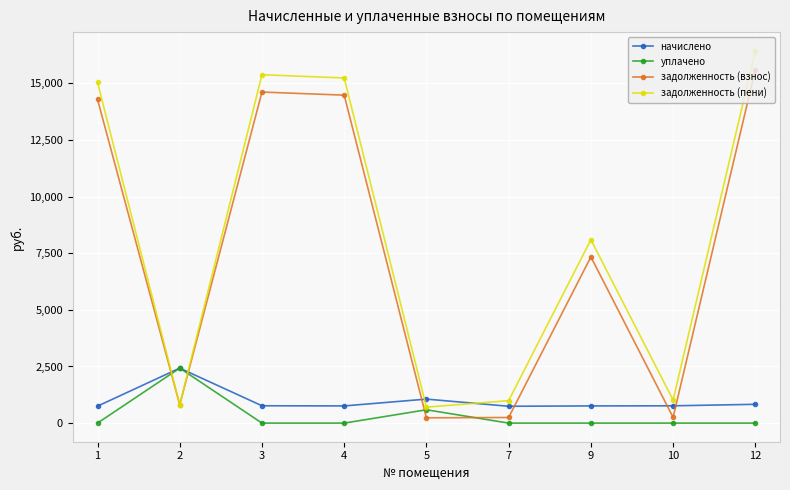

After their last crossing, which series has the higher values: задолженность (взнос) or задолженность (пени)?

задолженность (пени)